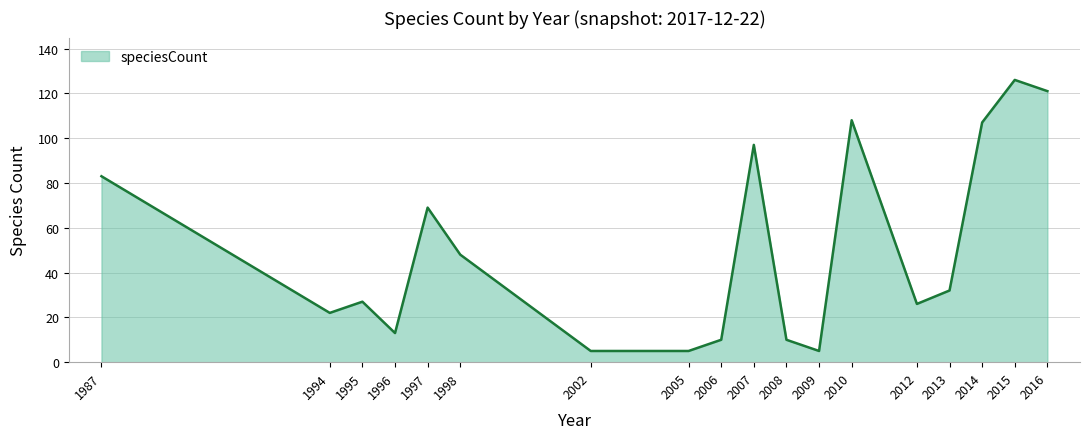

Which has a higher value, 2006 or 1995?

1995